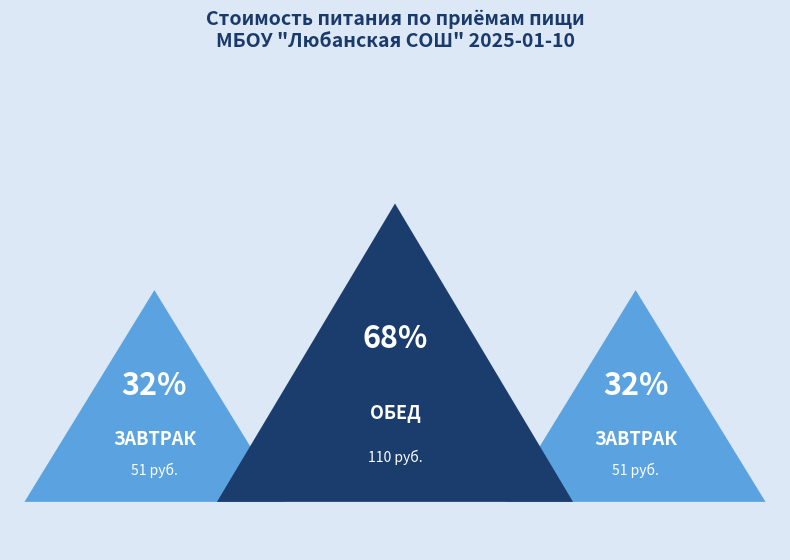

What percentage is the Завтрак slice, to the nearest percent?

32%